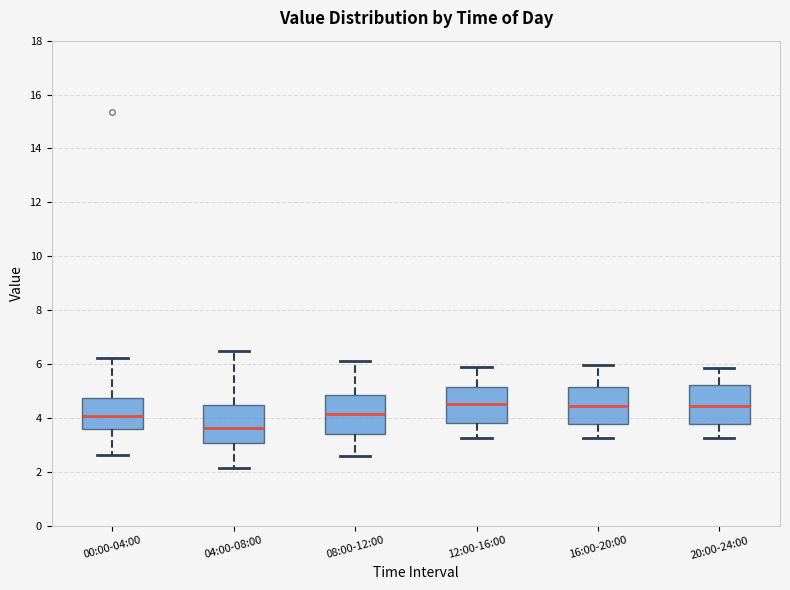

Reading left to right, read every box against the y-axis: the position of its median line, the range the box covers, and the ends of its whiskers. The values are not printed on the chart, so give them approximately, as read against the axis.

00:00-04:00: median 4.0, box 3.6 to 4.8, whiskers 2.6 to 6.2
04:00-08:00: median 3.6, box 3.0 to 4.4, whiskers 2.2 to 6.6
08:00-12:00: median 4.2, box 3.4 to 4.8, whiskers 2.6 to 6.2
12:00-16:00: median 4.6, box 3.8 to 5.2, whiskers 3.2 to 6.0
16:00-20:00: median 4.4, box 3.8 to 5.2, whiskers 3.2 to 6.0
20:00-24:00: median 4.4, box 3.8 to 5.2, whiskers 3.2 to 5.8